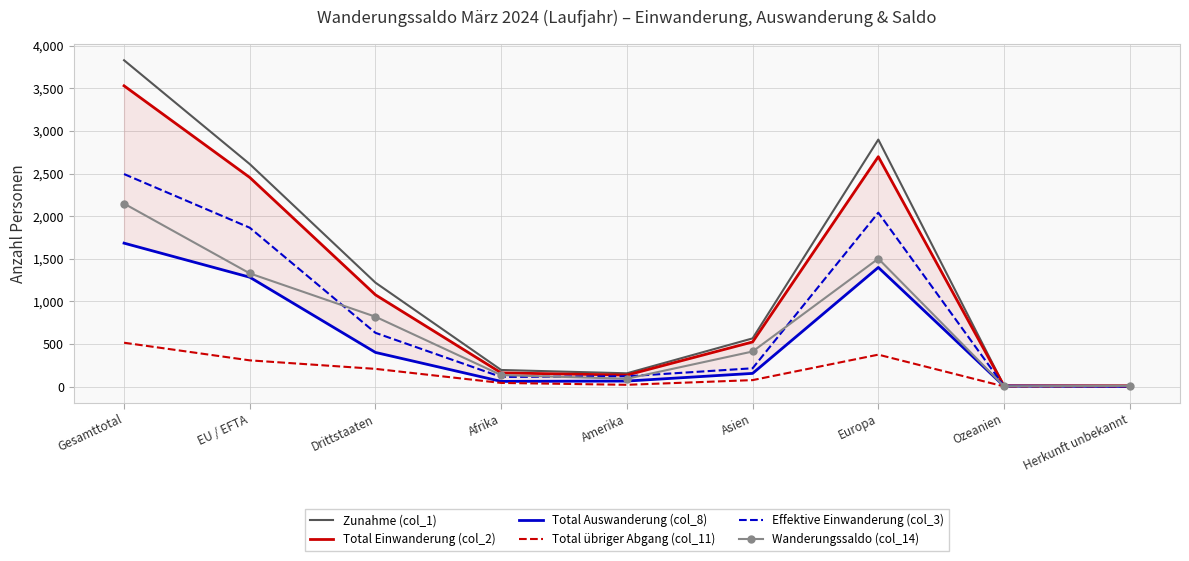

The value of Total übriger Abgang (col_11) at Gesamttotal is 514. True or false?

True